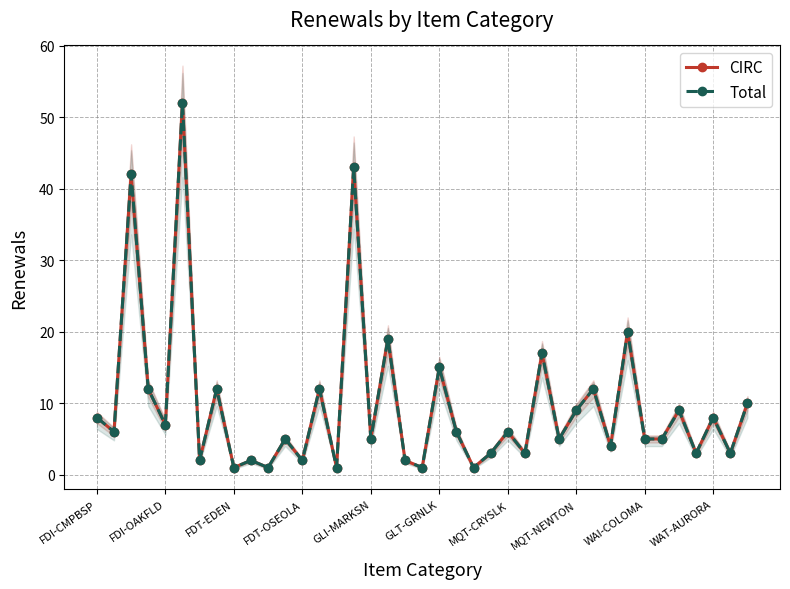

Which series changed the most between GLT-GRNLK and 14?

CIRC